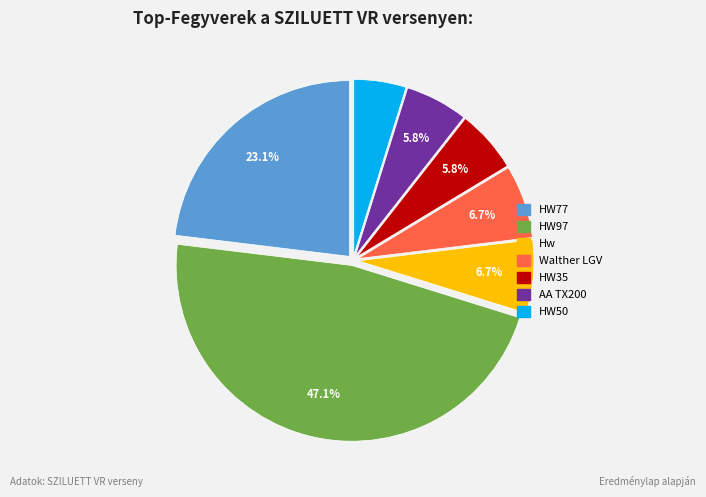

What percentage is NOT represented by HW97?

52.9%